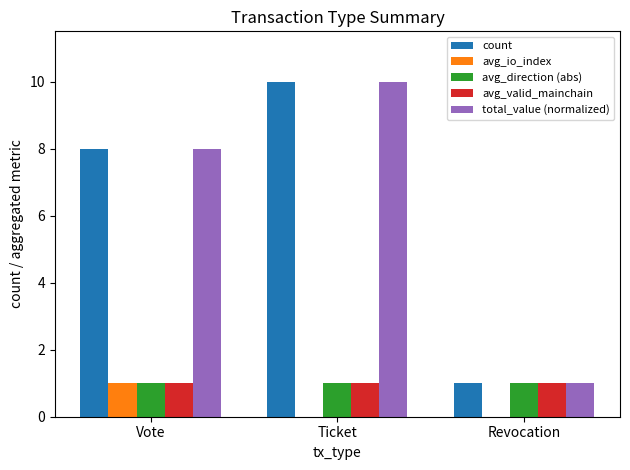

What is the maximum value shown in the chart?

10.0